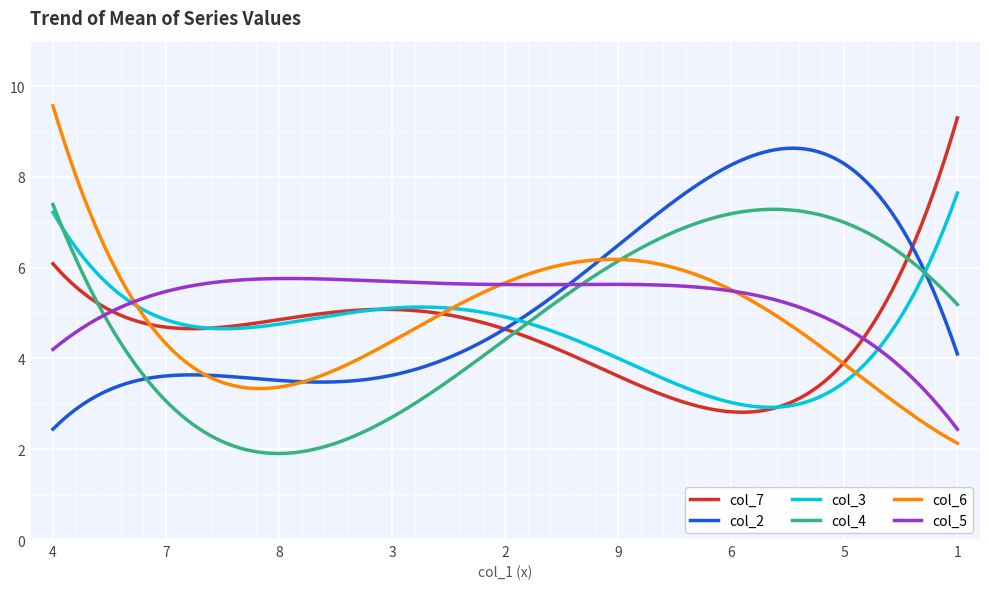

Which series has the widest spread of values?

col_6